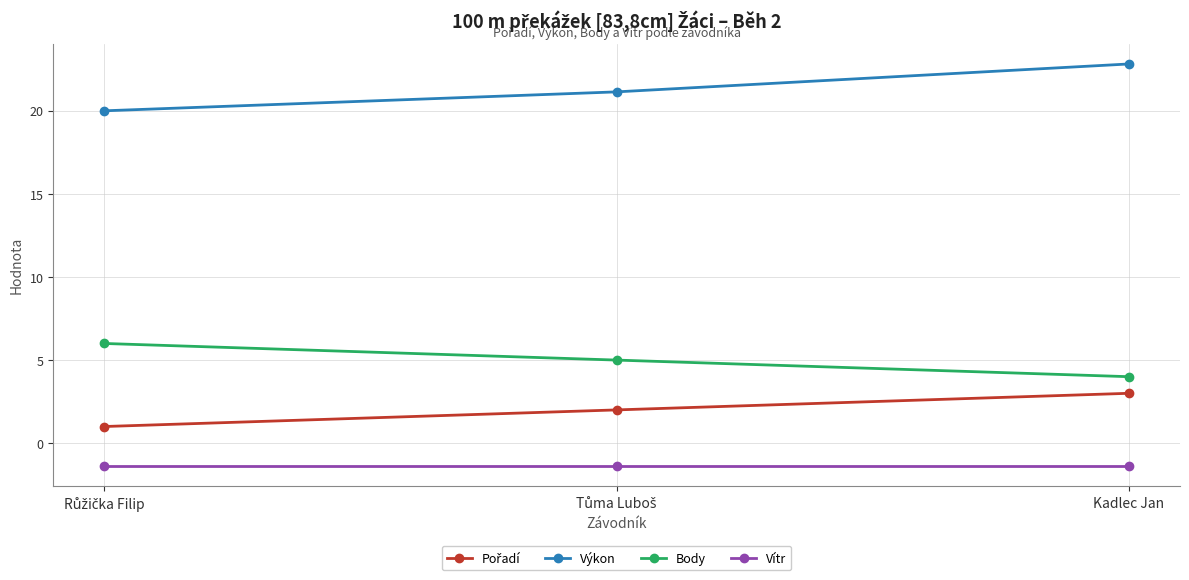

The value of Body at Kadlec Jan is 6.9. True or false?

False